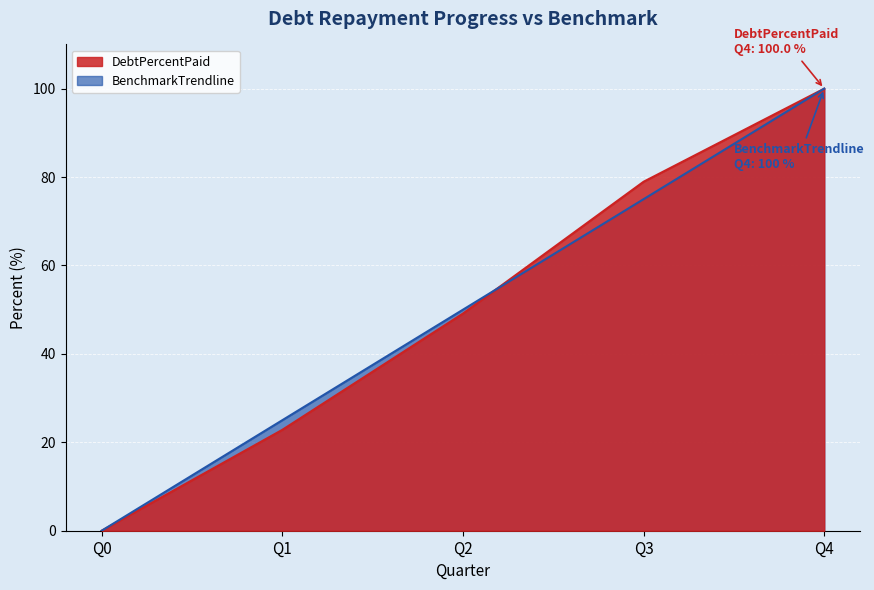

What is the value of the DebtPercentPaid point at the 3rd from the left?

49.1